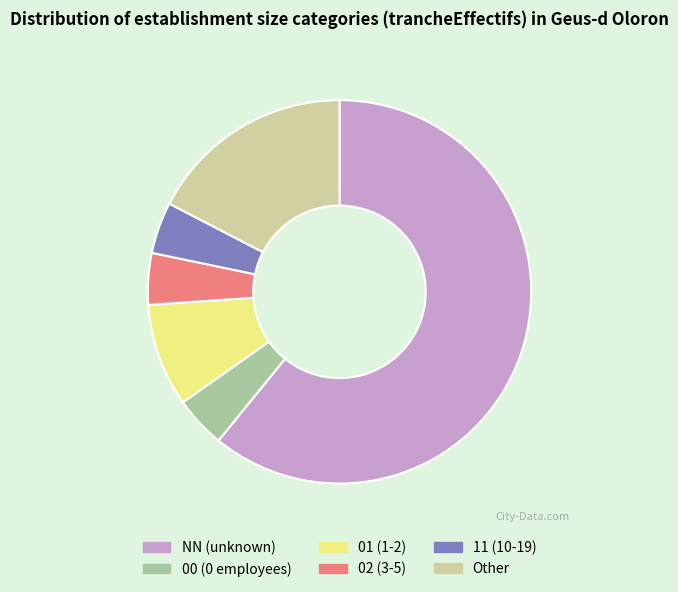

Count the number of slices in the pie.

6